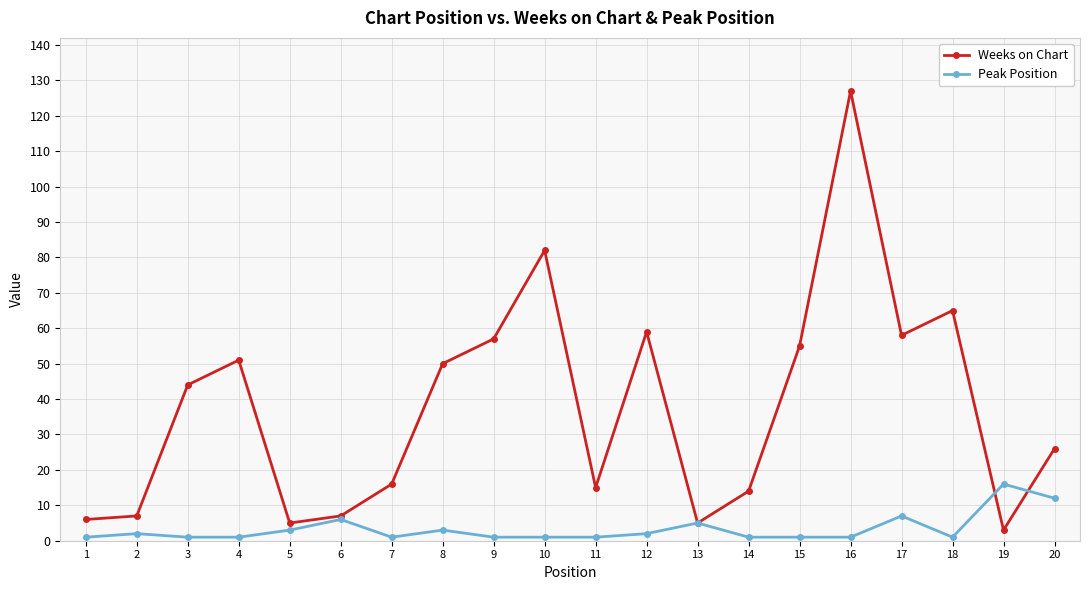

The value of Weeks on Chart at 15 is 55. True or false?

True